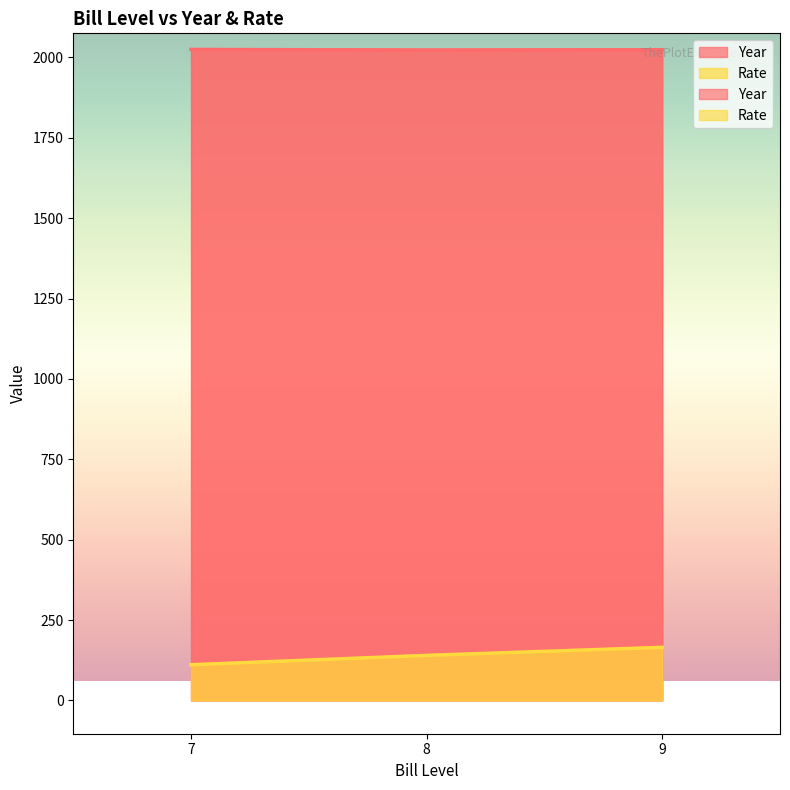

Rank the series at 7 from lowest to highest value.

Year, Rate